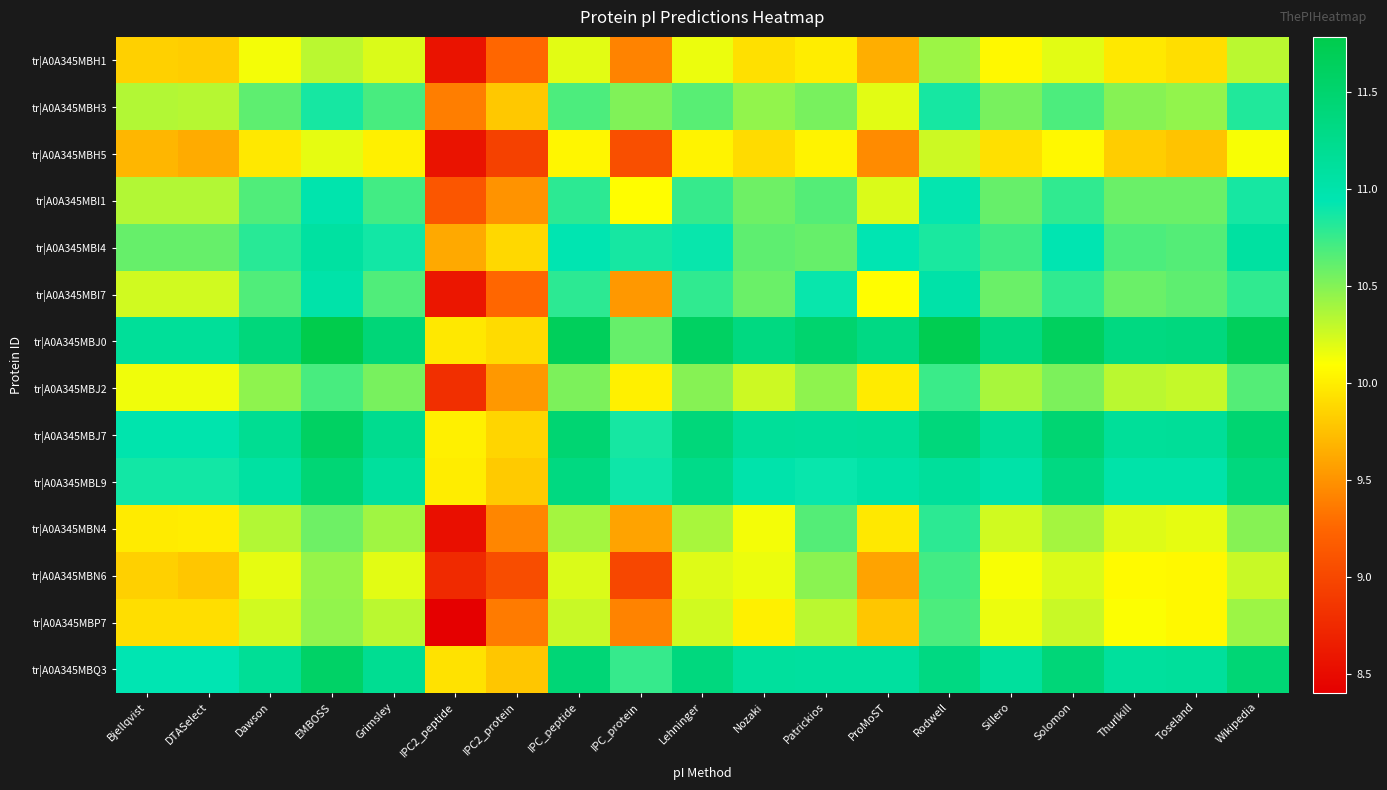

Which has a higher value, Nozaki or Solomon?

Solomon